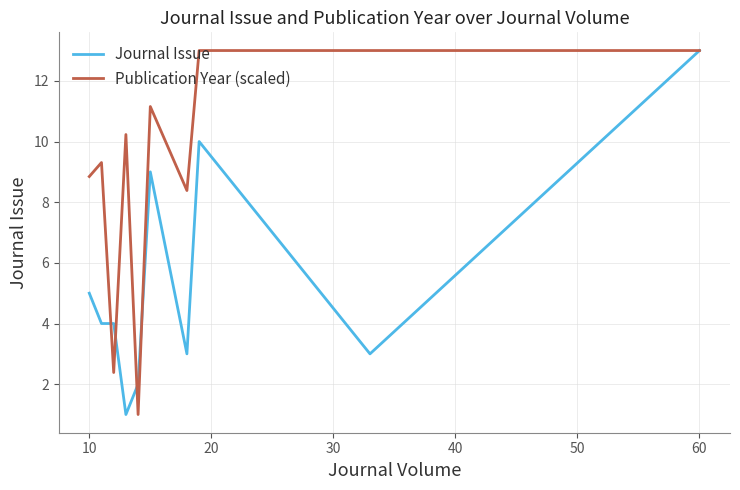

What is the sum of all Journal Issue values?

54.0